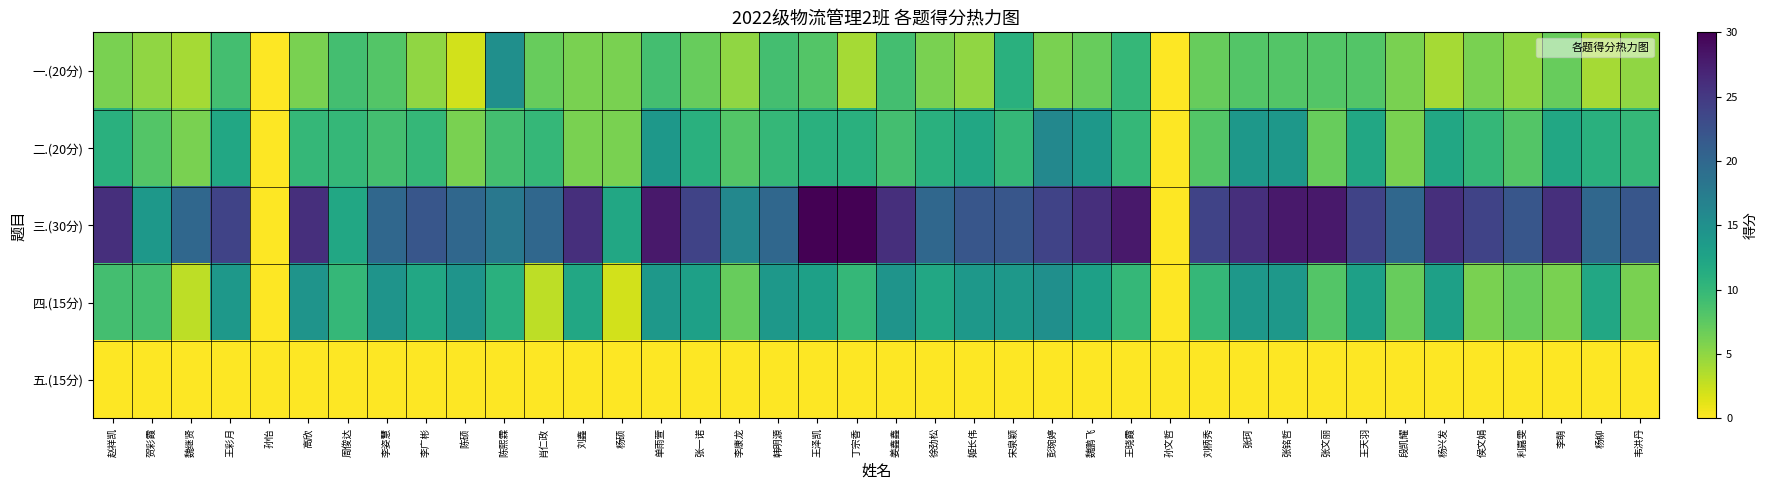

What is the greatest value displayed?

30.0